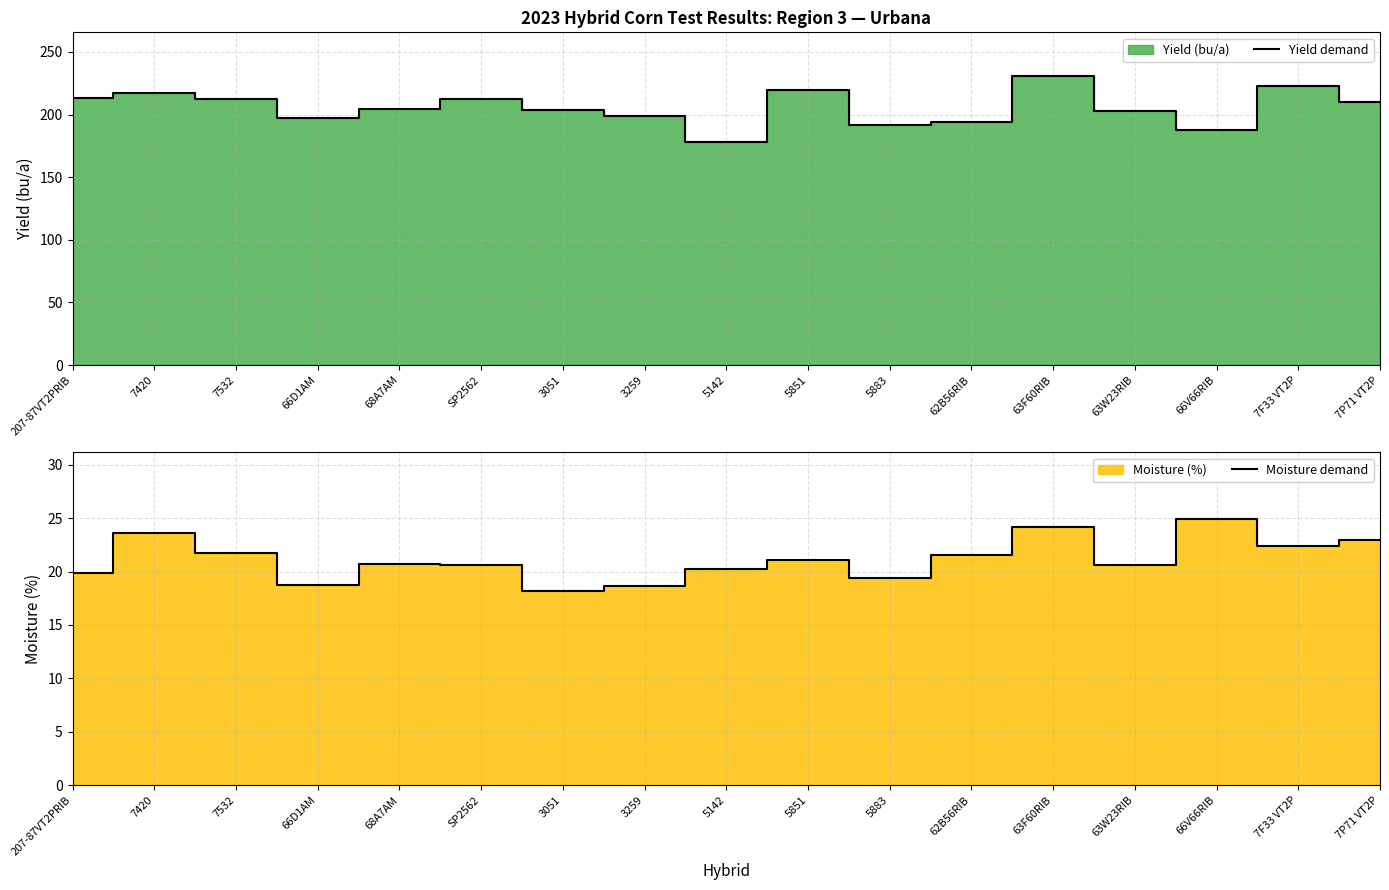

At which label is Moisture demand closest to 21?

5851